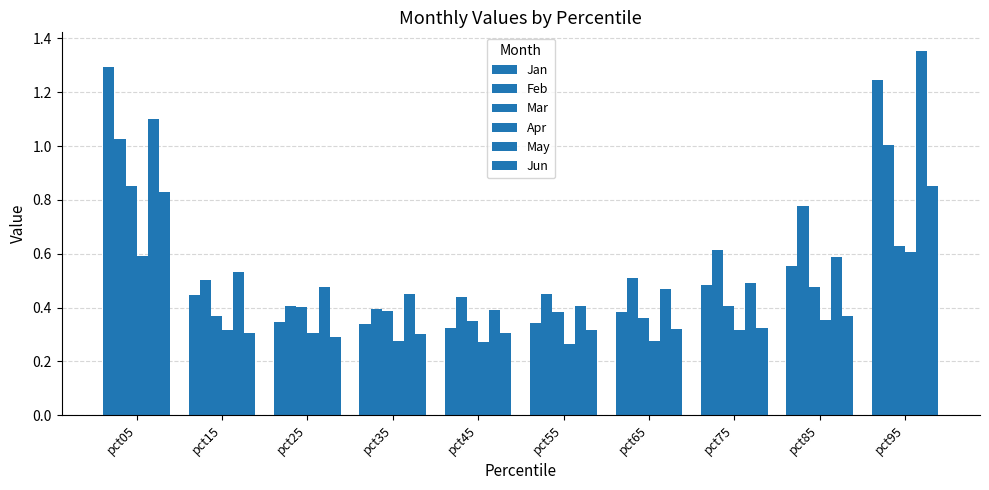

Between pct25 and pct65, which is larger?

pct65